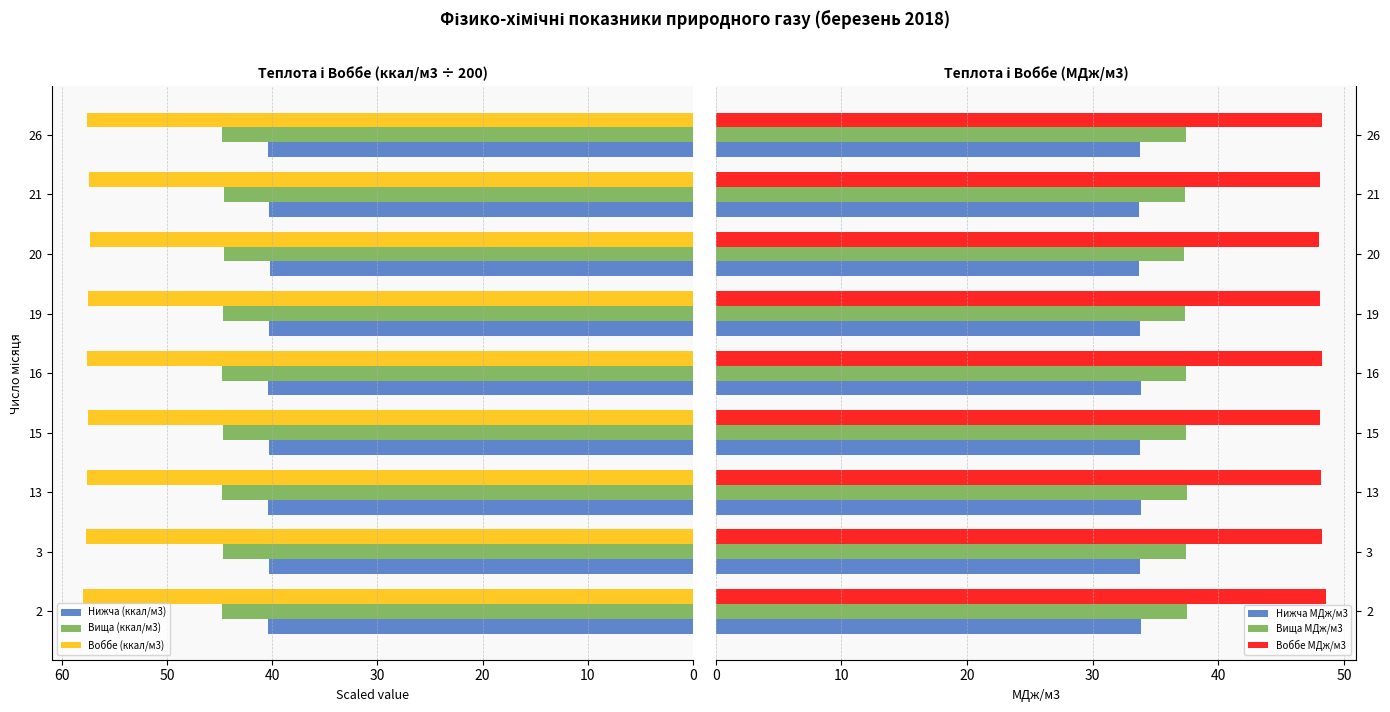

What is the minimum value for Нижча (ккал/м3)?

40.2